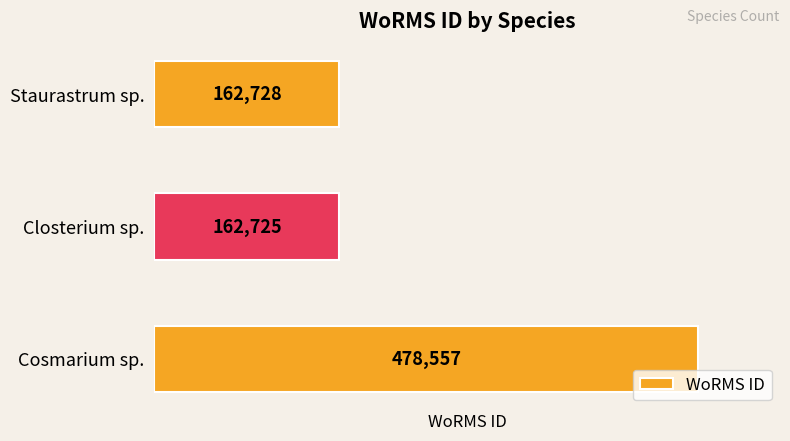

List the labels in order of value, largest first.

Cosmarium sp., Staurastrum sp., Closterium sp.